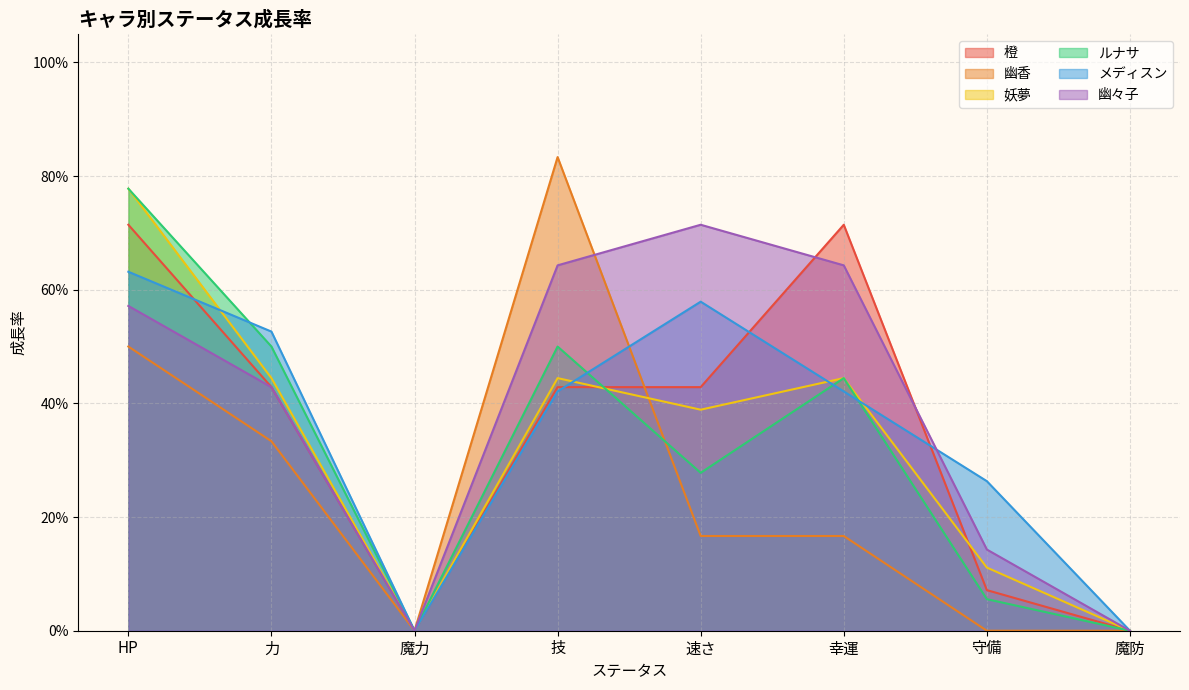

How many values in 幽々子 are above zero?

6